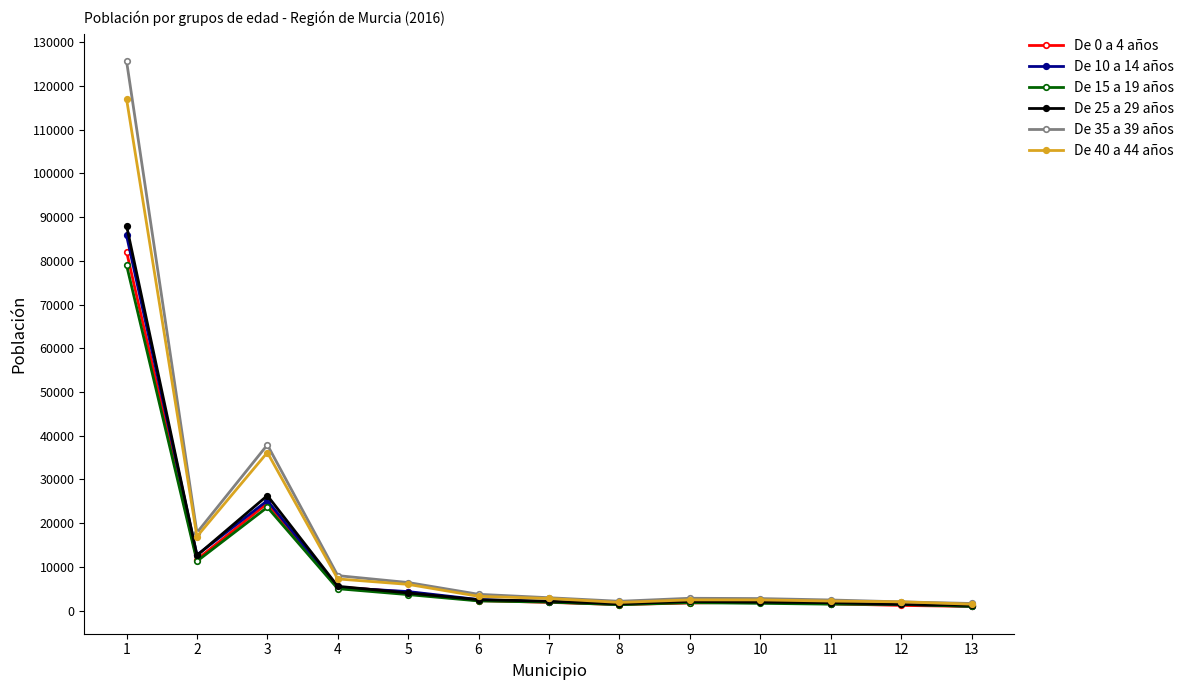

What is the difference between the second highest and second lowest values in the De 0 a 4 años series?

23351